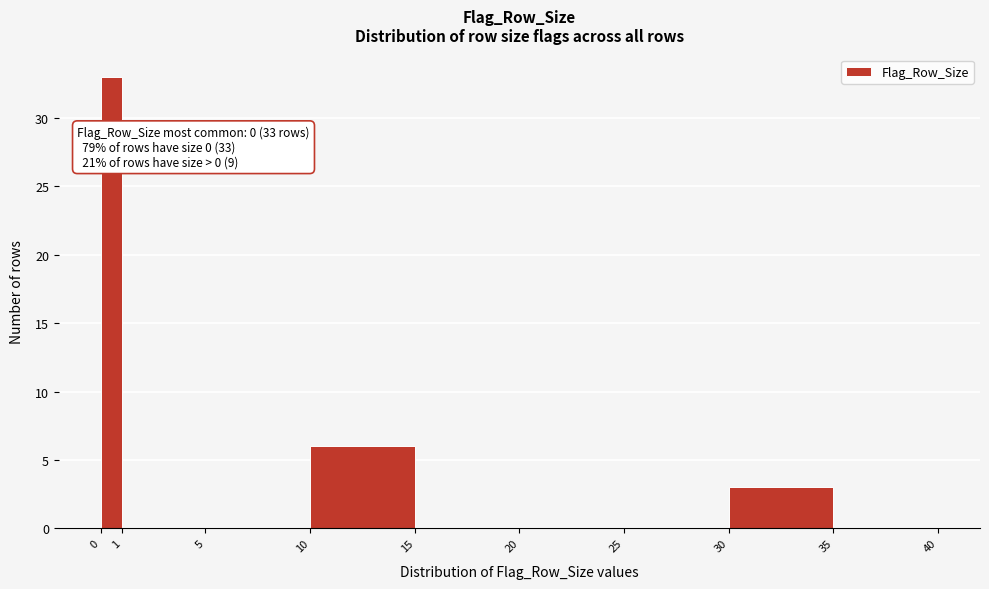

Over which range of the x-axis is the bar tallest?

0 to 1